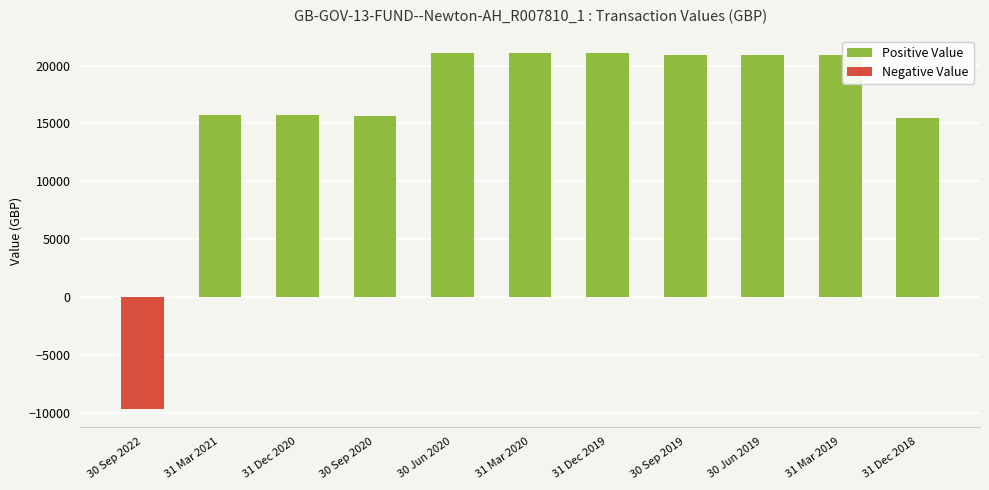

The value at 30 Sep 2019 is 20891.4. True or false?

True